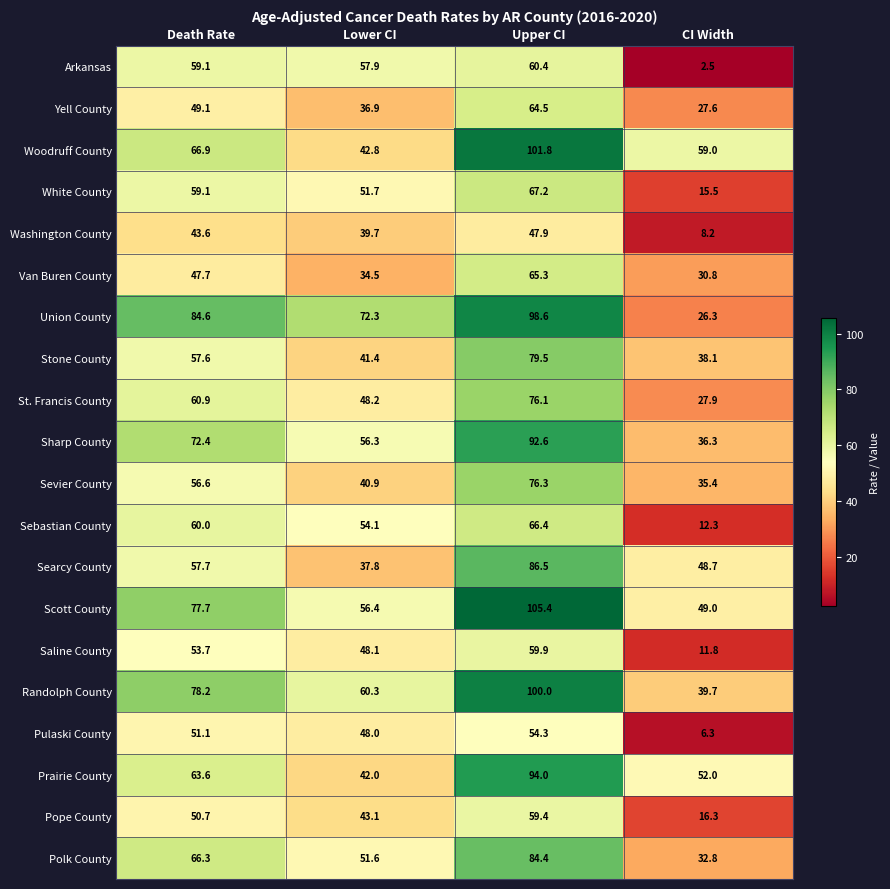

Where is Sharp County nearest to the value 64?

Lower CI